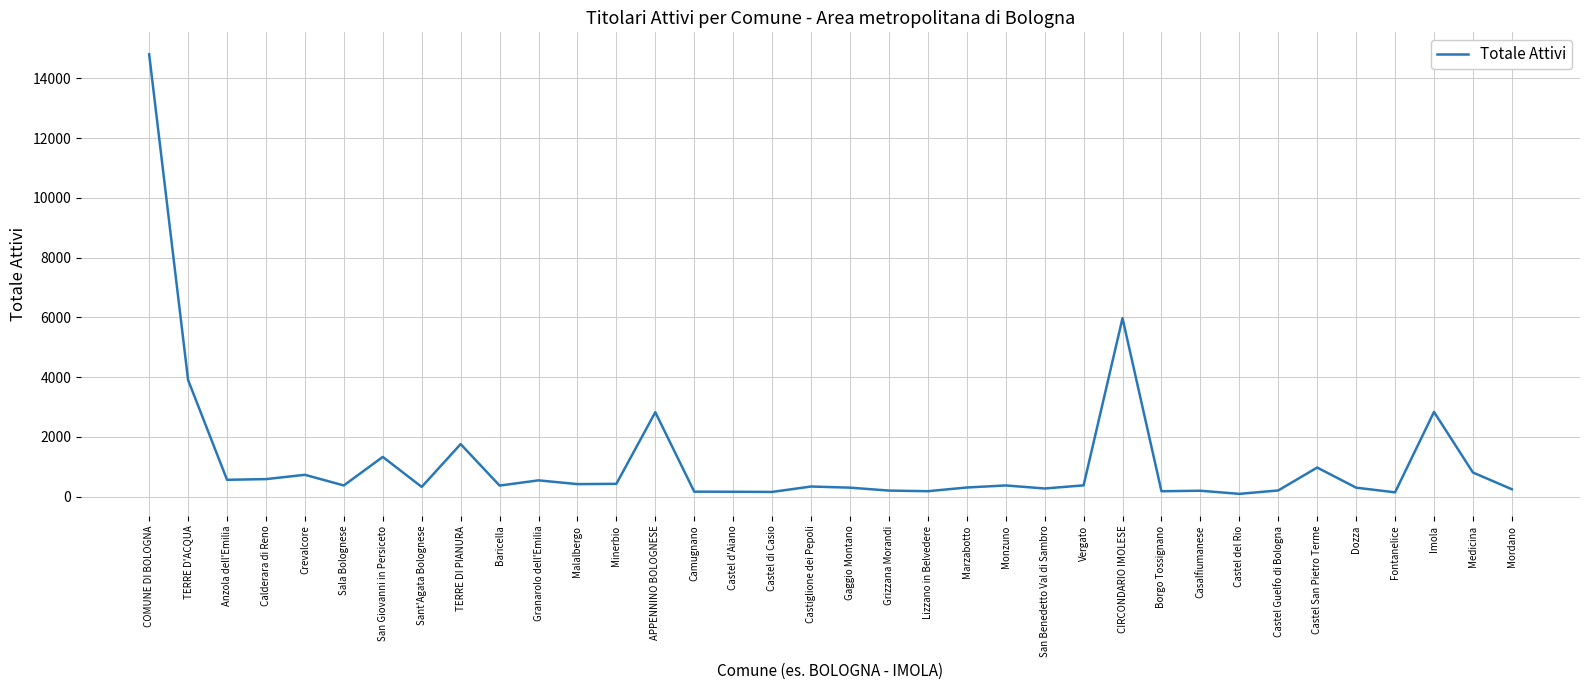

What is the sum of the values at Sala Bolognese and Crevalcore?

1102